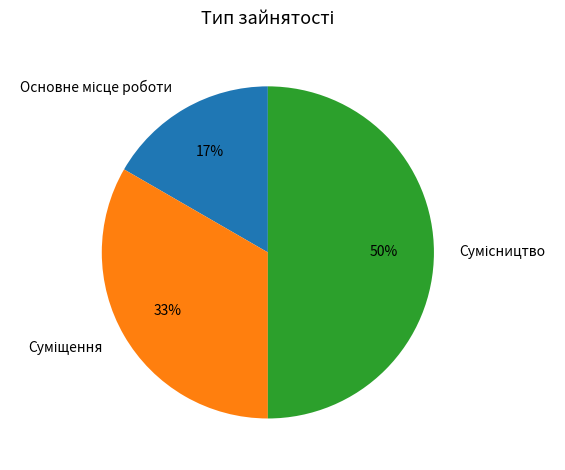

To the nearest percent, what is the difference between the largest and smallest slice percentages?

33%